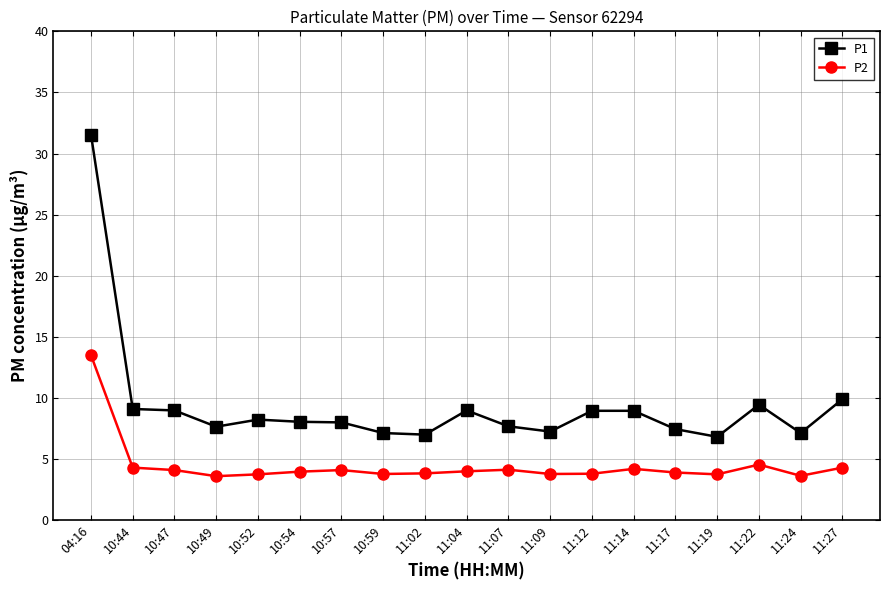

Count the number of data series in this chart.

2